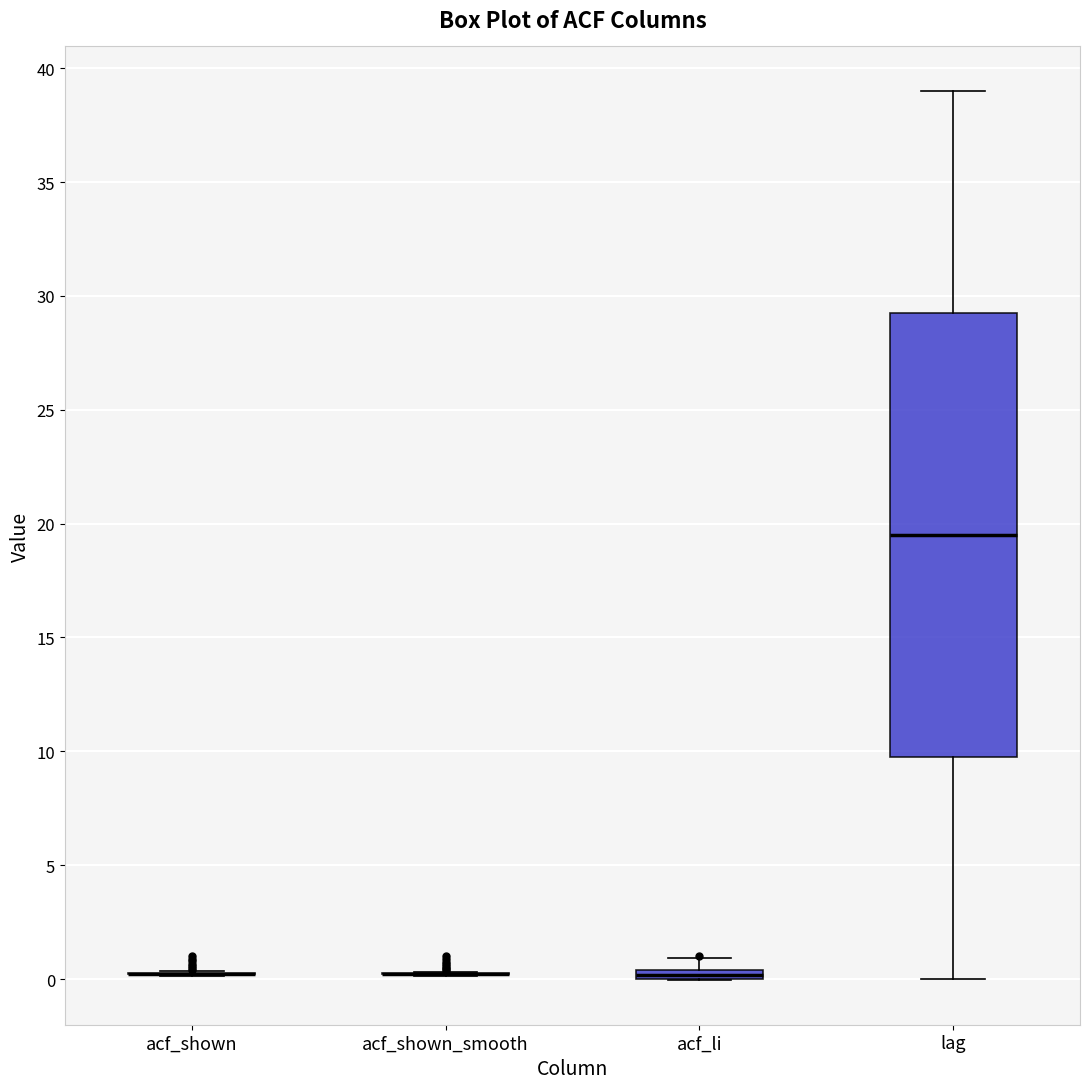

Where does the median line of the box for lag sit on the y-axis? The values are not printed on the chart, so give them approximately, as read against the axis.

19.5